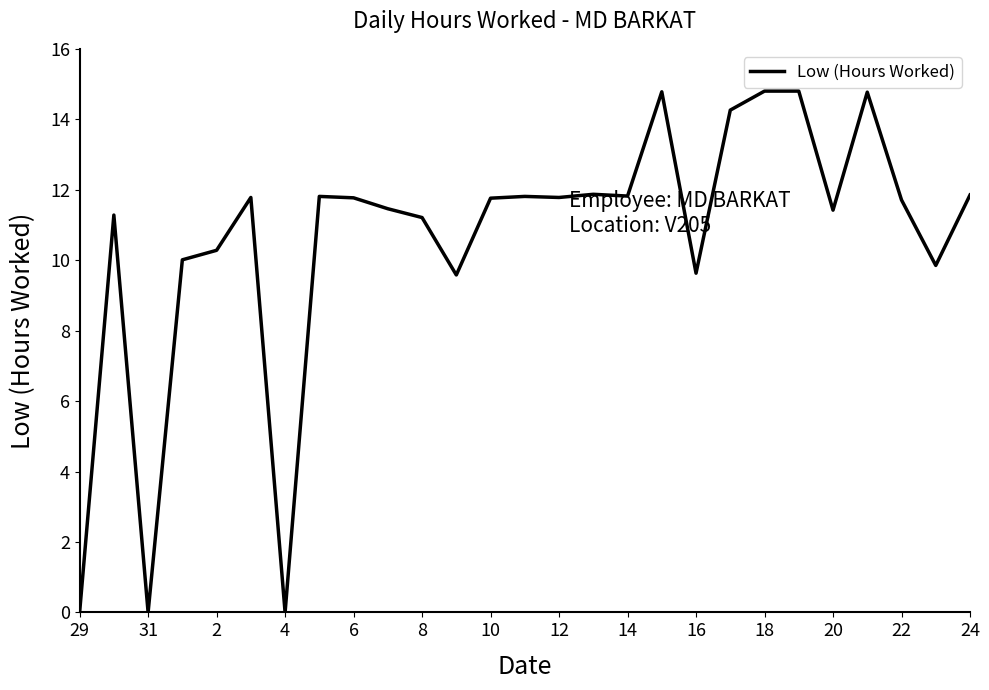

What is the greatest value displayed?

14.8